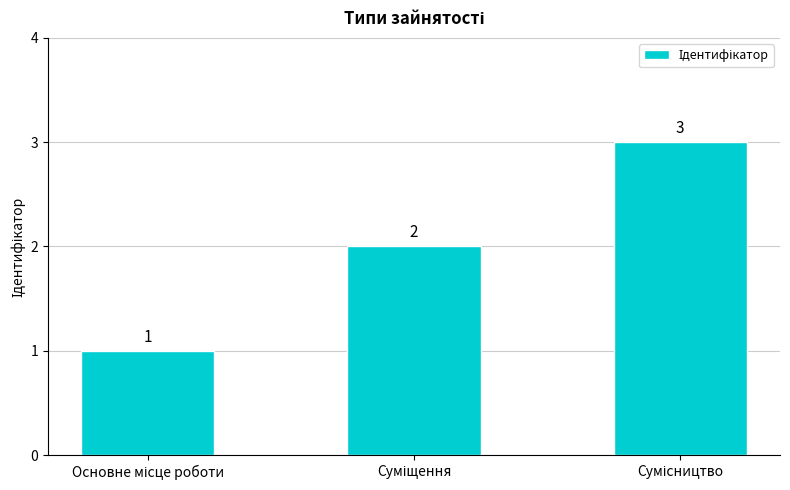

What is the sum of all values?

6